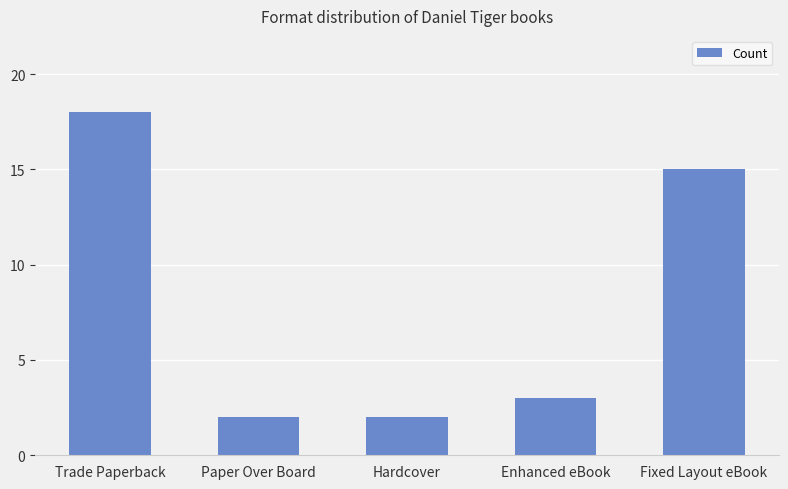

Reading left to right, transcribe all the data shown in this chart.

18	2	2	3	15